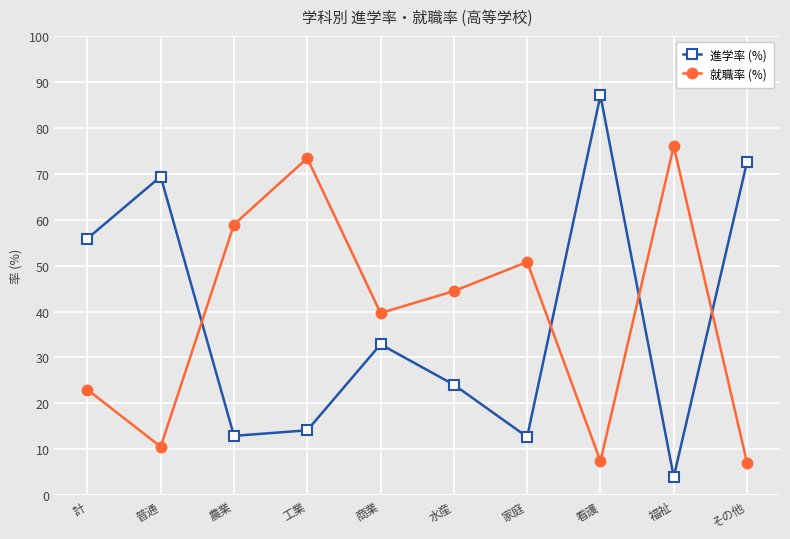

List the series in order of their peak value, highest first.

進学率 (%), 就職率 (%)